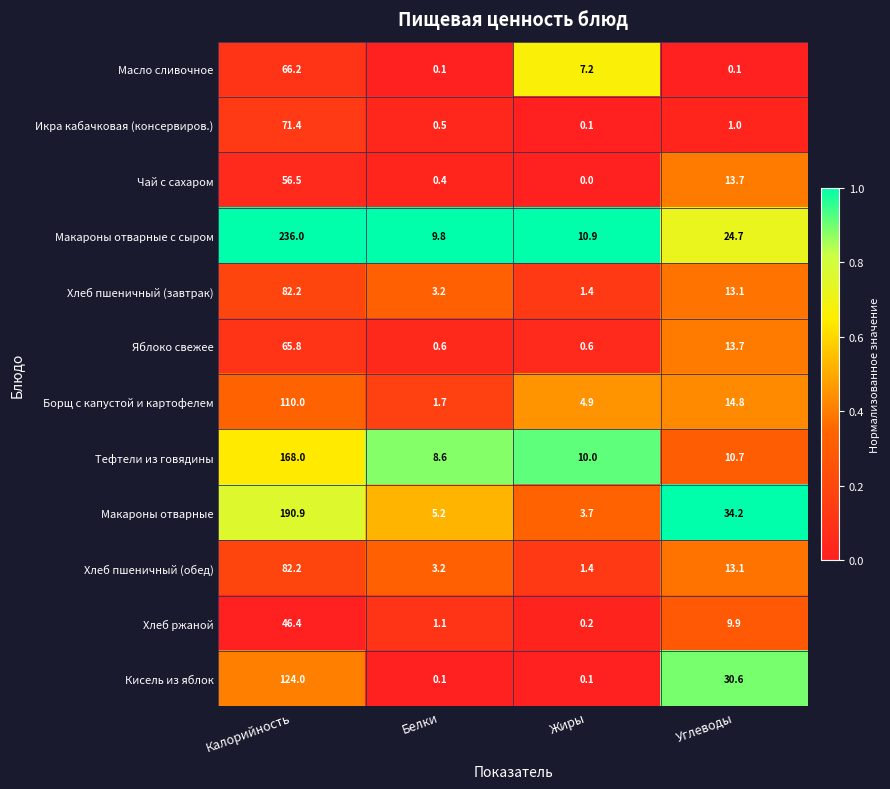

Is it true that Чай с сахаром equals -23.4 at Жиры?

False